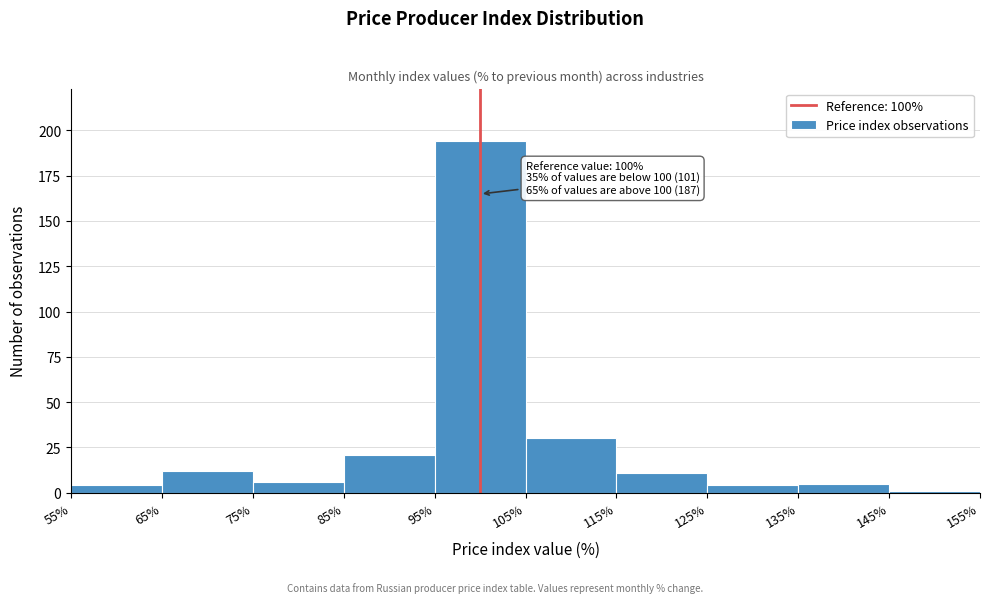

Over which range of the x-axis is the bar tallest?

95% to 105%